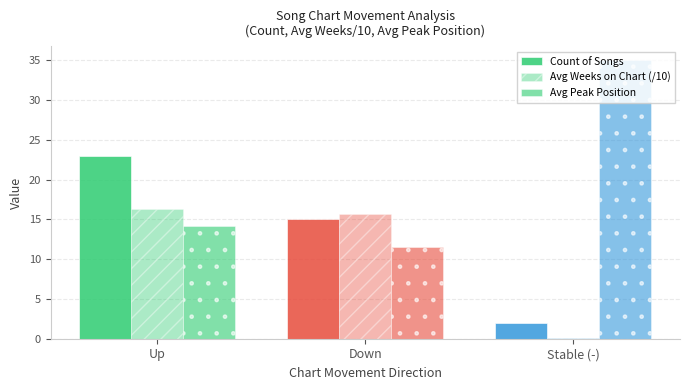

What is the total value across all series at Stable (-)?

37.1